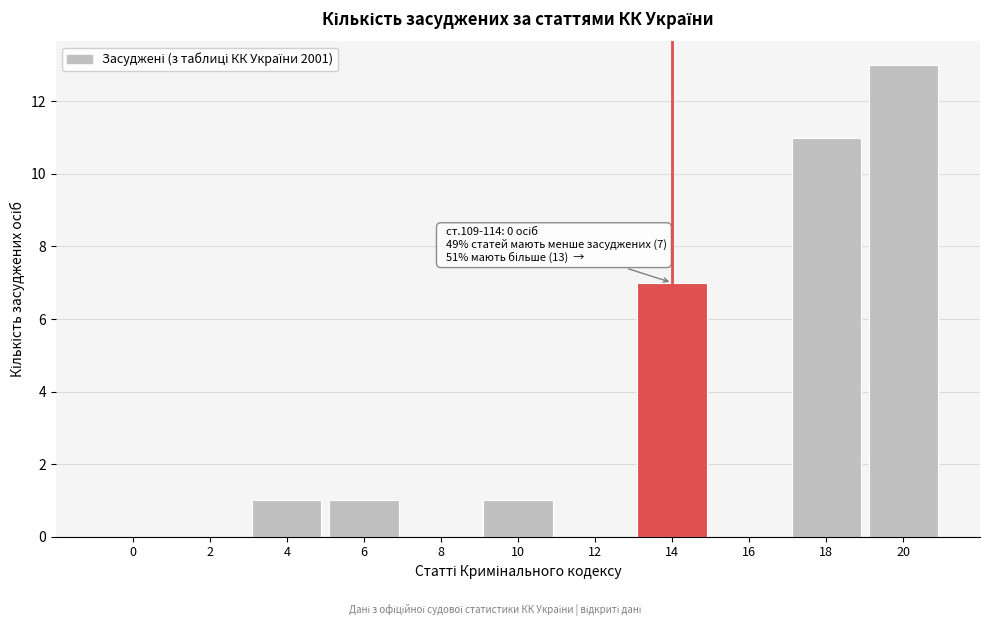

Reading left to right, list all the values displayed in this chart.

0=0	2=0	4=1	6=1	8=0	10=1	12=0	14=7	16=0	18=11	20=13